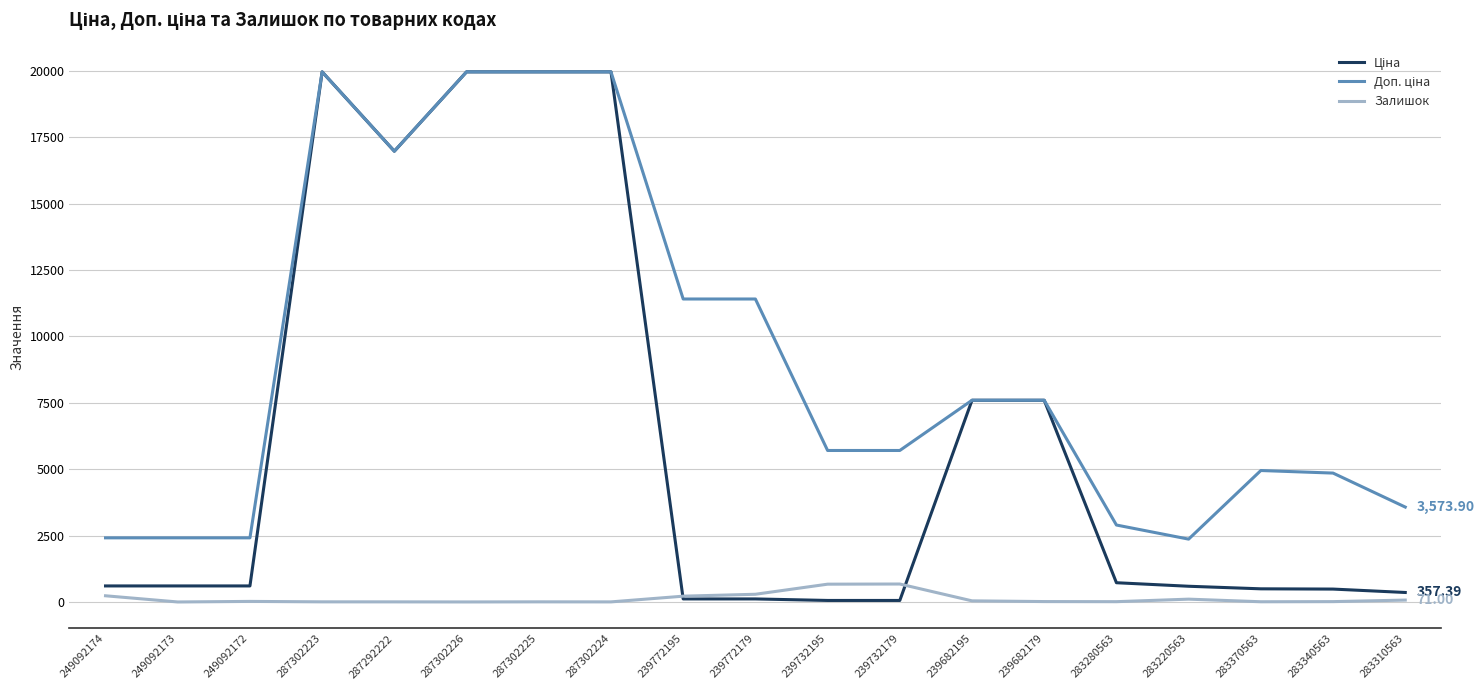

Reading left to right, transcribe all the data shown in this chart.

Ціна: 603.7	603.7	603.7	19964.2	16976.3	19964.2	19964.2	19964.2	114.1	114.1	57.0	57.0	7596.5	7596.5	724.5	591.6	495.0	485.4	357.4
Доп. ціна: 2414.8	2414.8	2414.8	19964.2	16976.3	19964.2	19964.2	19964.2	11410.0	11410.0	5705.0	5705.0	7596.5	7596.5	2897.8	2366.5	4950.4	4853.8	3573.9
Залишок: 233.0	0.0	21.0	5.0	4.0	1.0	5.0	3.0	218.0	290.0	670.0	676.0	42.0	15.0	11.0	106.0	8.0	13.0	71.0